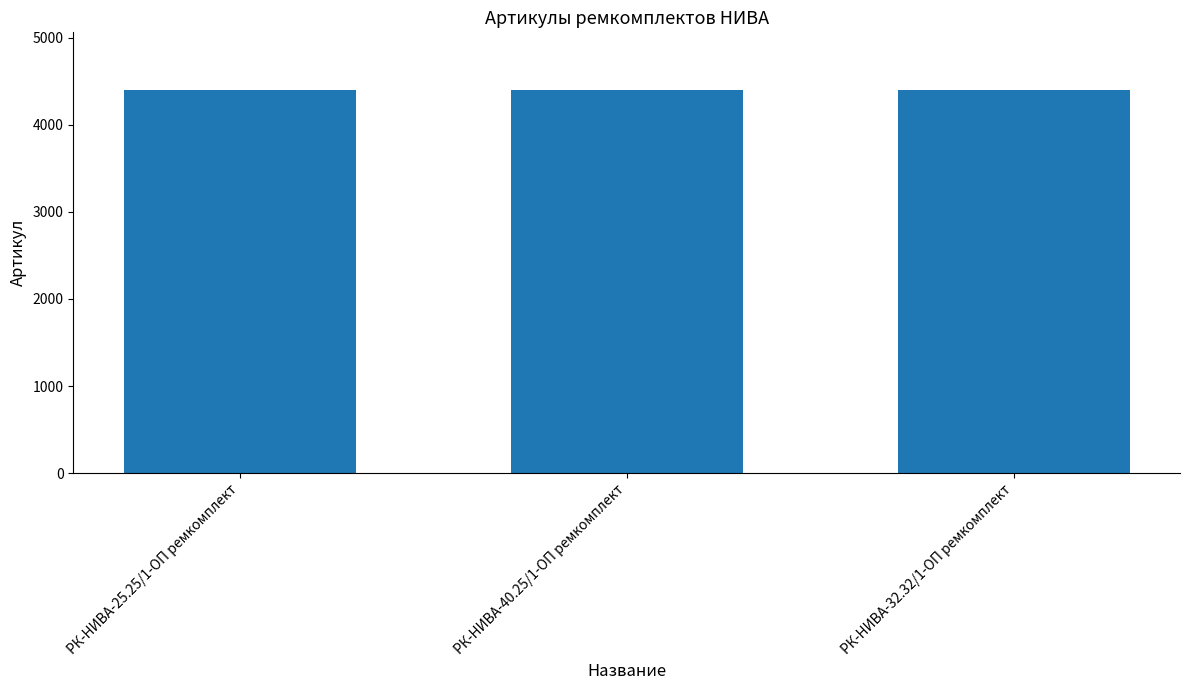

What is the difference between the second highest and minimum values?

1